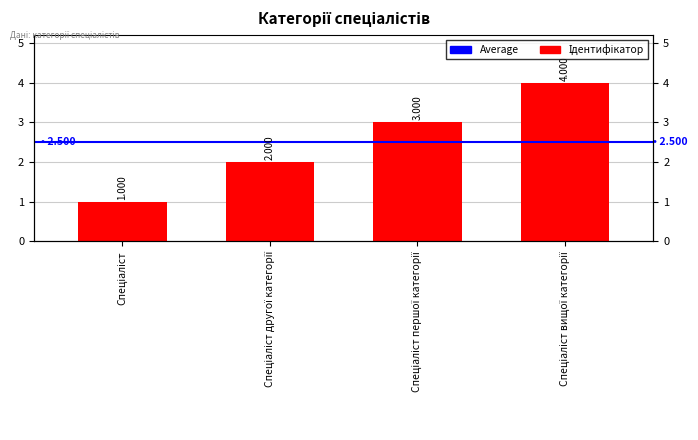

The chart shows a value of 4 at Спеціаліст першої категорії. True or false?

False